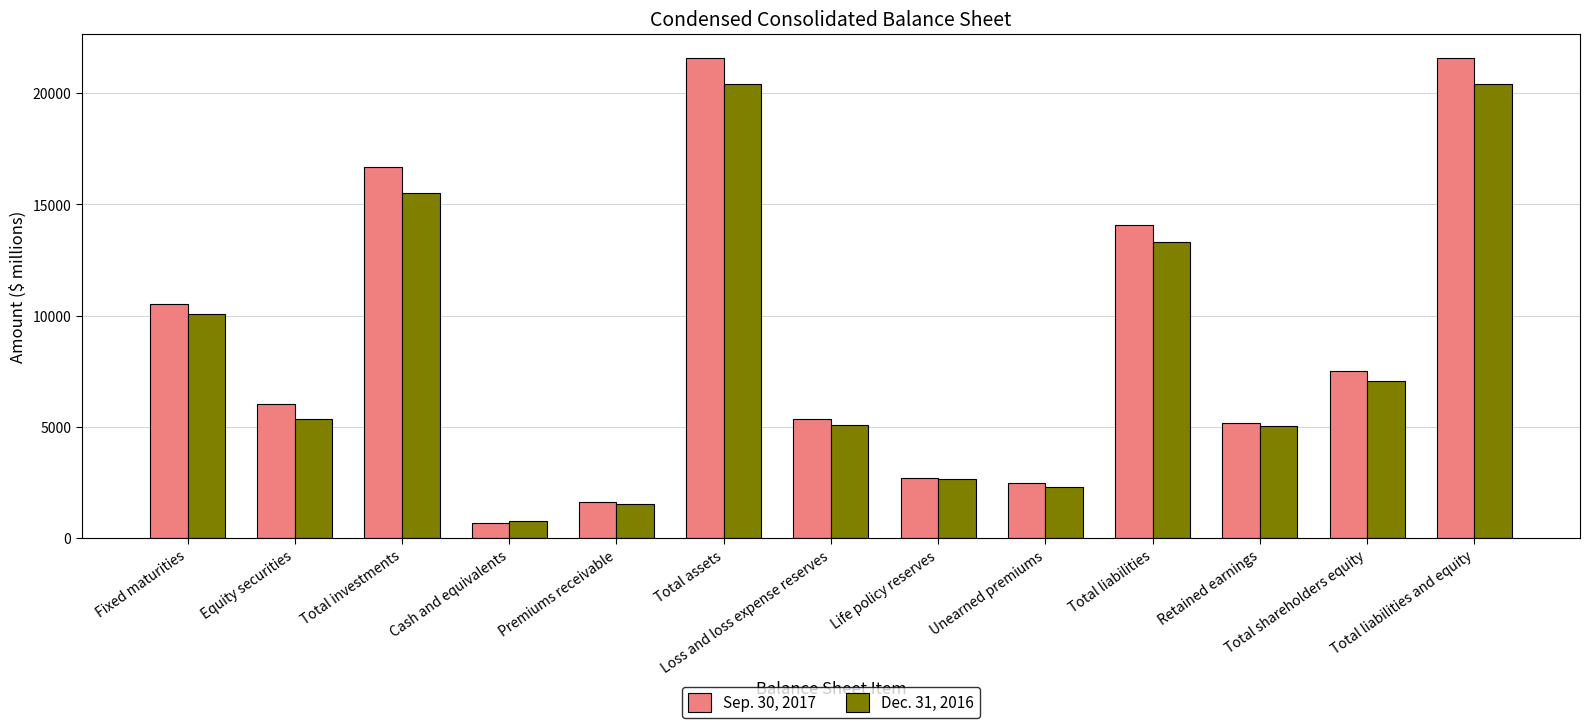

Which series has the largest range (max minus min)?

Sep. 30, 2017